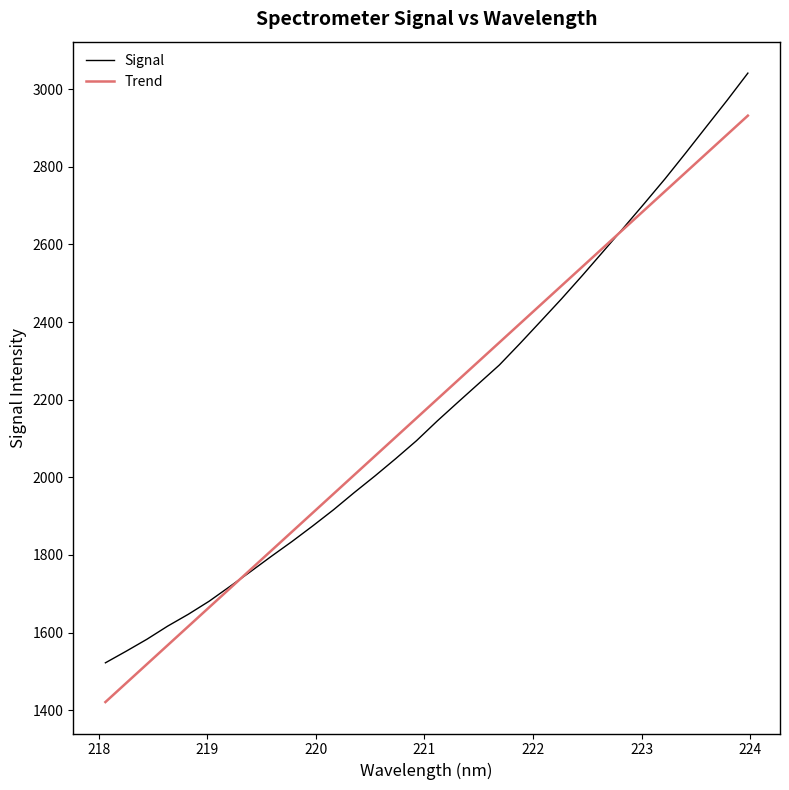

List the series in order of their peak value, lowest first.

Trend, Signal